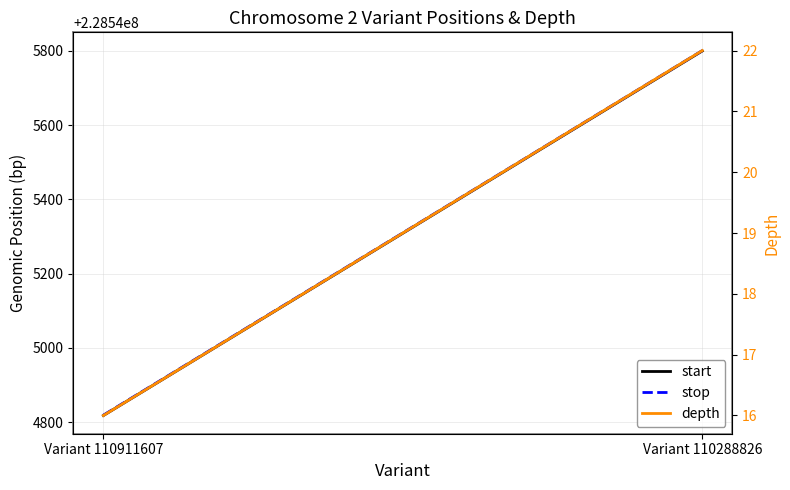

At which label does stop reach its peak?

Variant 110288826